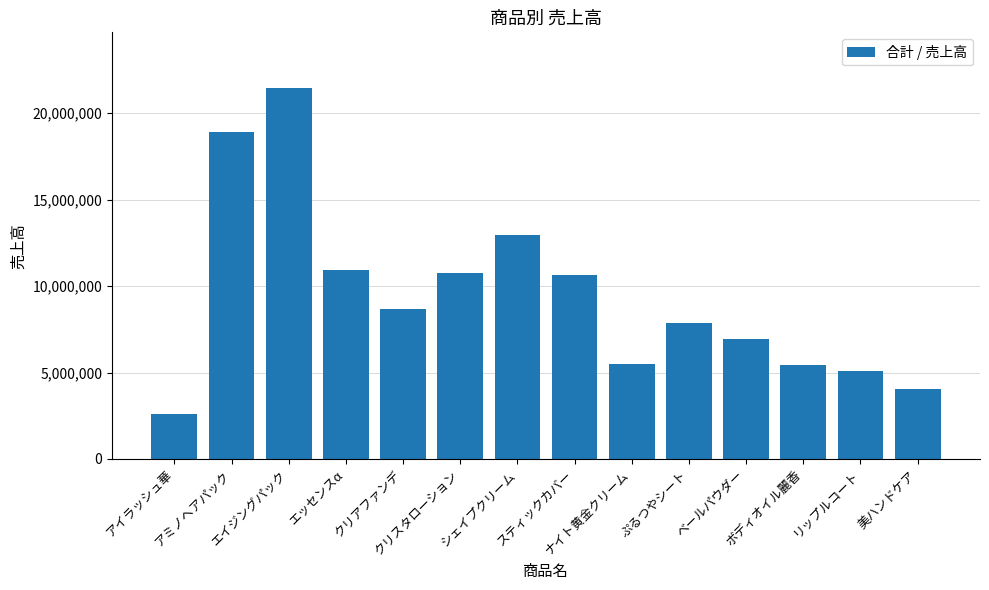

What is the approximate value at ナイト黄金クリーム?

5474000